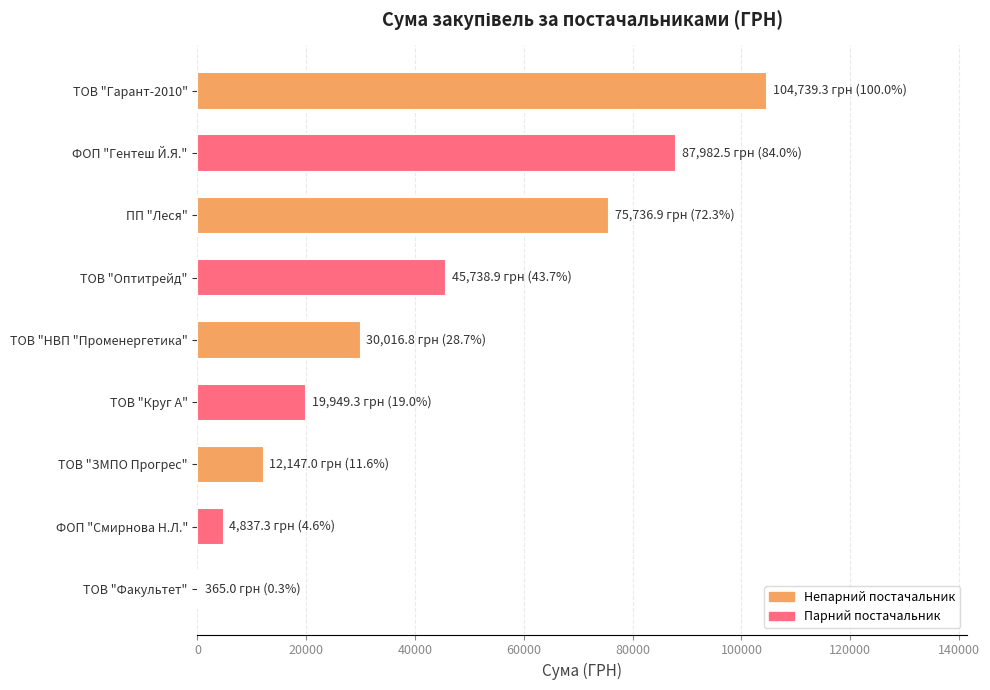

What is the ratio of the value at ПП "Леся" to the value at ТОВ "Гарант-2010"?

0.7